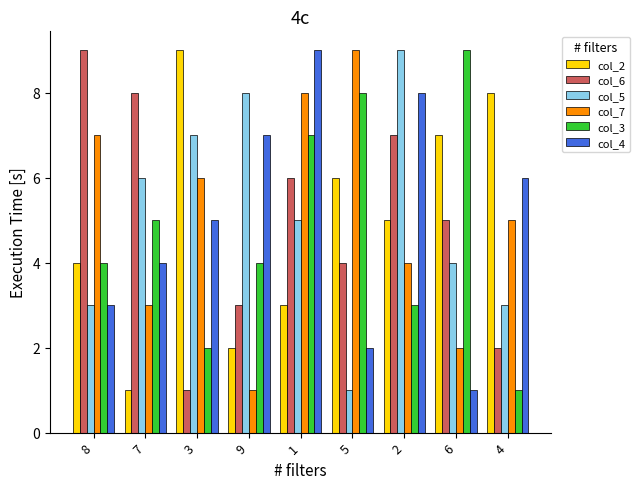

Reading left to right, what are all the values shown in this chart?

col_2: 4	1	9	2	3	6	5	7	8
col_6: 9	8	1	3	6	4	7	5	2
col_5: 3	6	7	8	5	1	9	4	3
col_7: 7	3	6	1	8	9	4	2	5
col_3: 4	5	2	4	7	8	3	9	1
col_4: 3	4	5	7	9	2	8	1	6